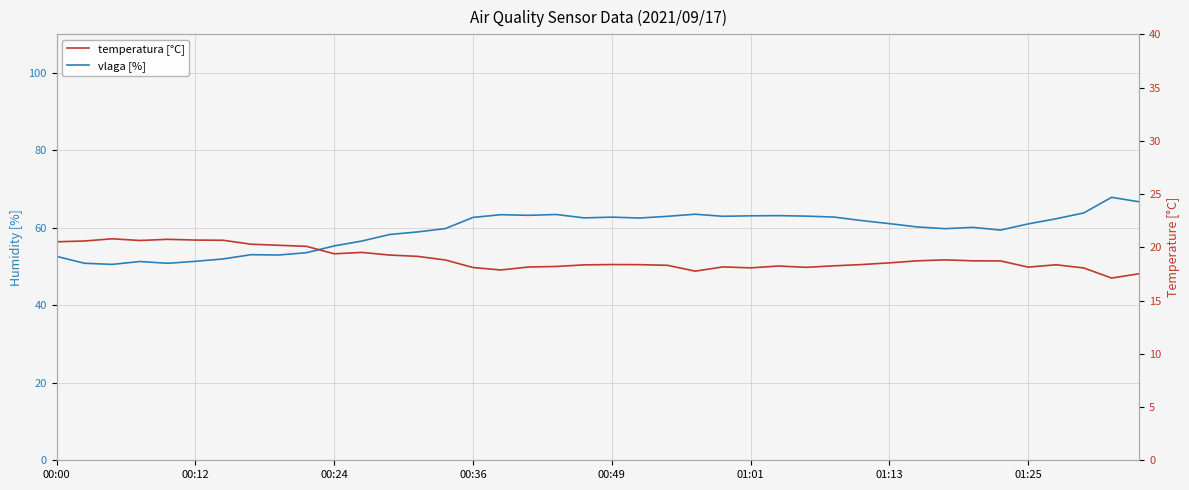

The temperatura [°C] series shows 18.8 at 14. True or false?

True